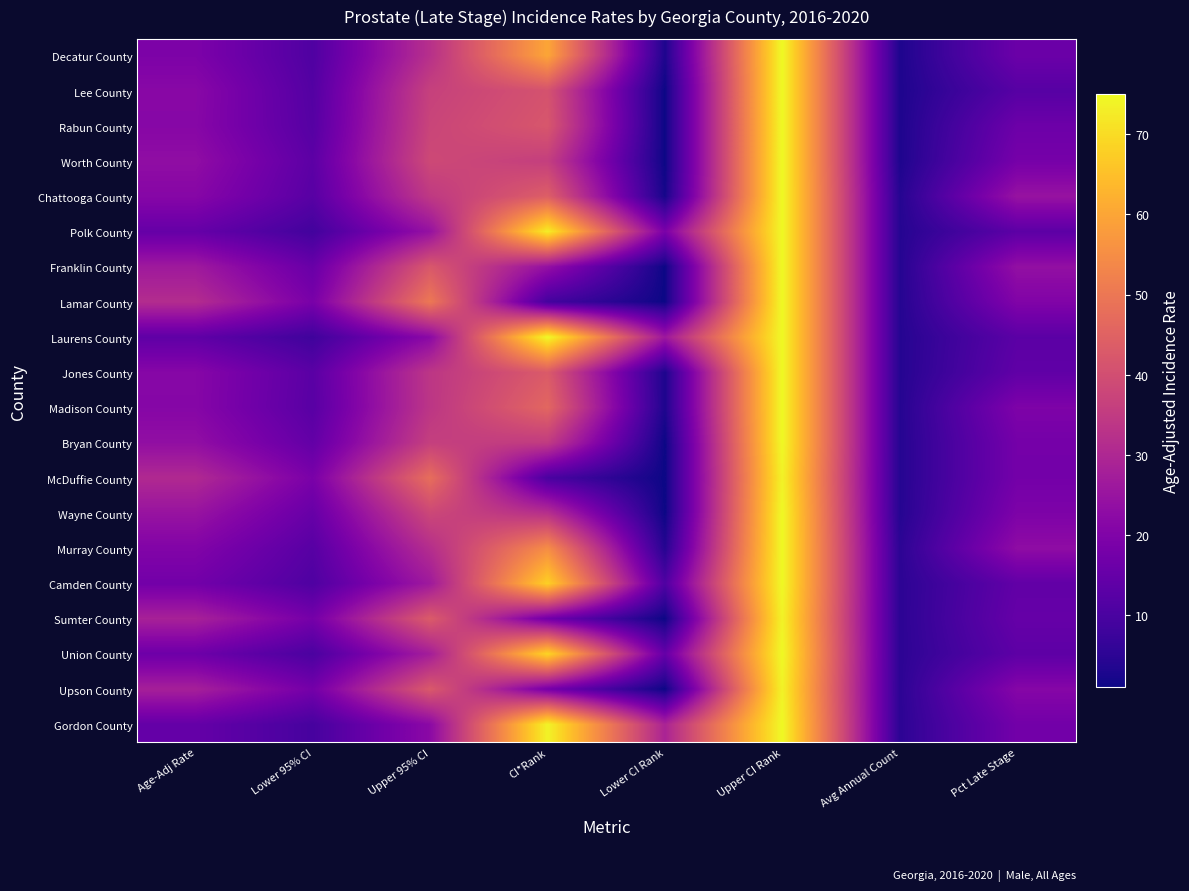

How many categories are shown in the chart?

8